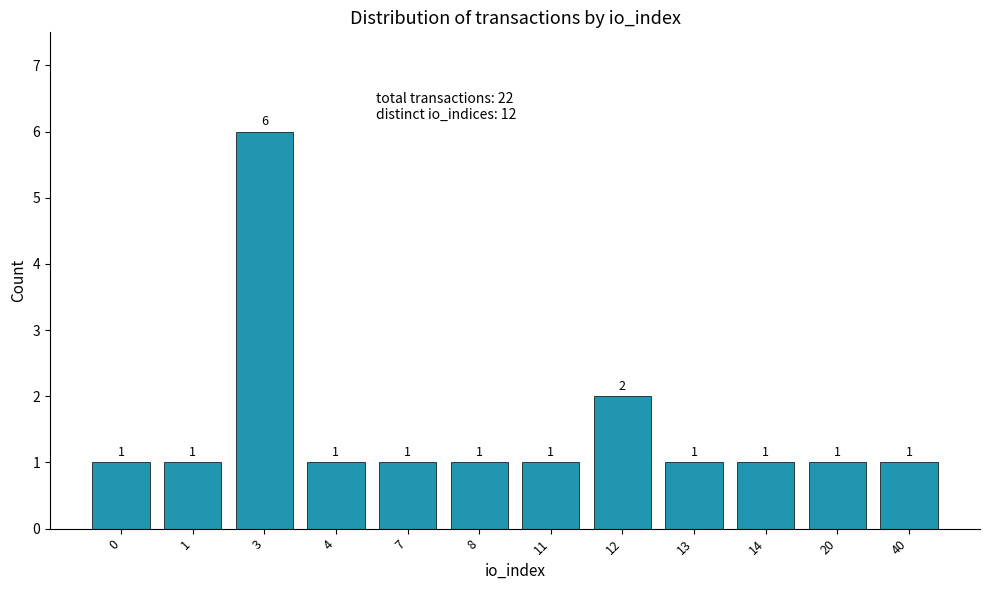

What is the sum of the values at 40 and 1?

2